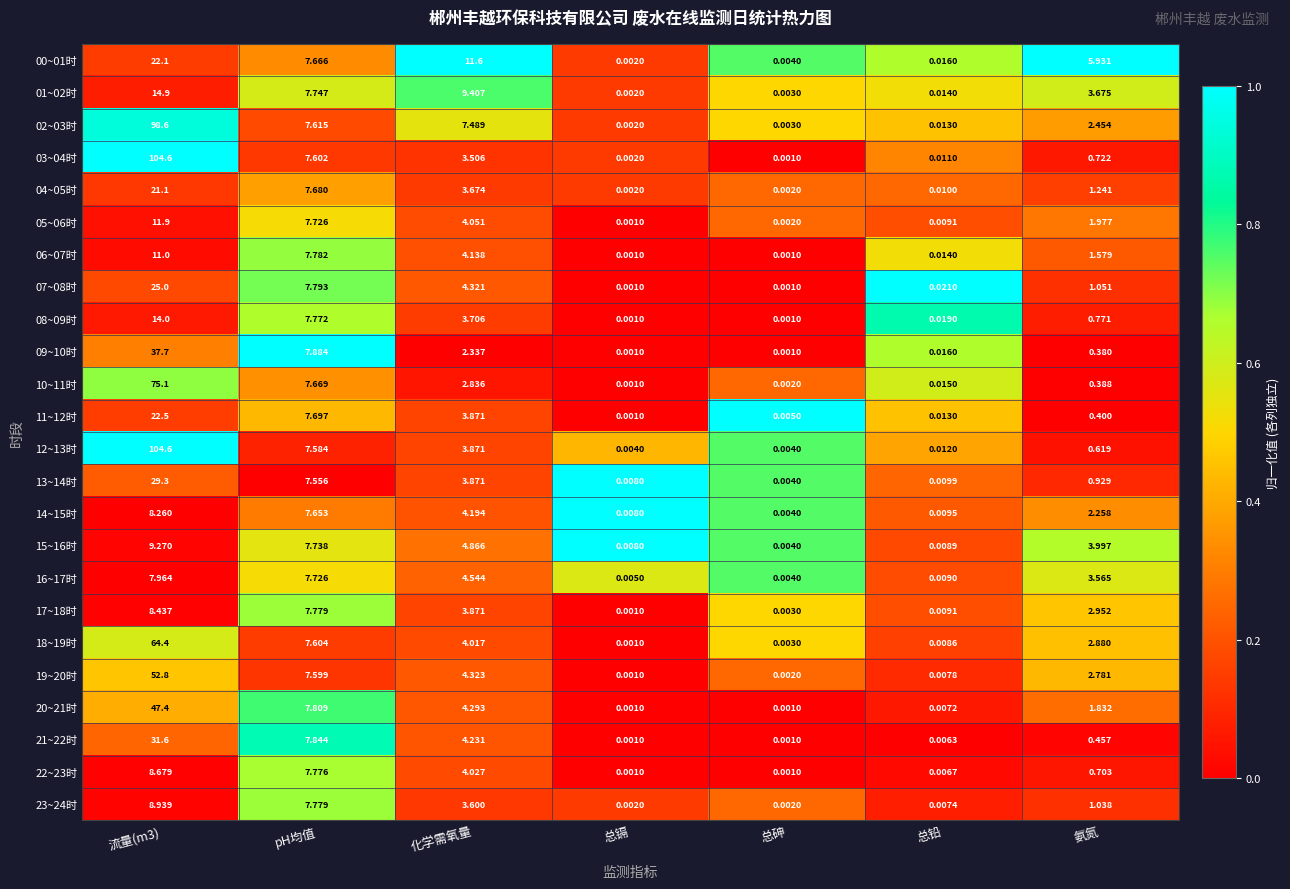

What is the maximum value shown in the chart?

104.6